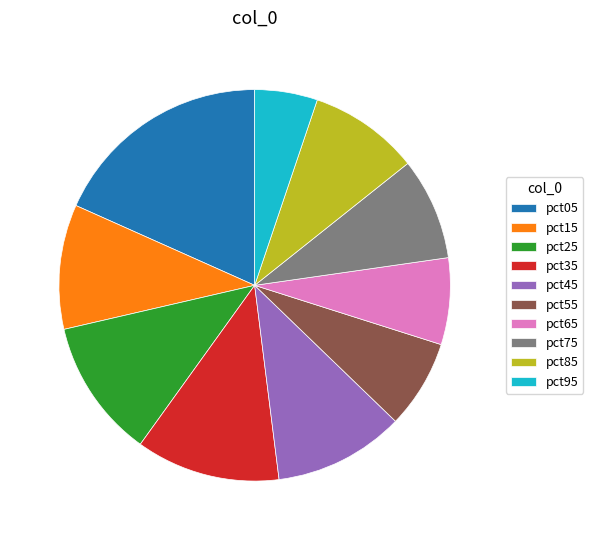

Does any single category account for the majority?

No